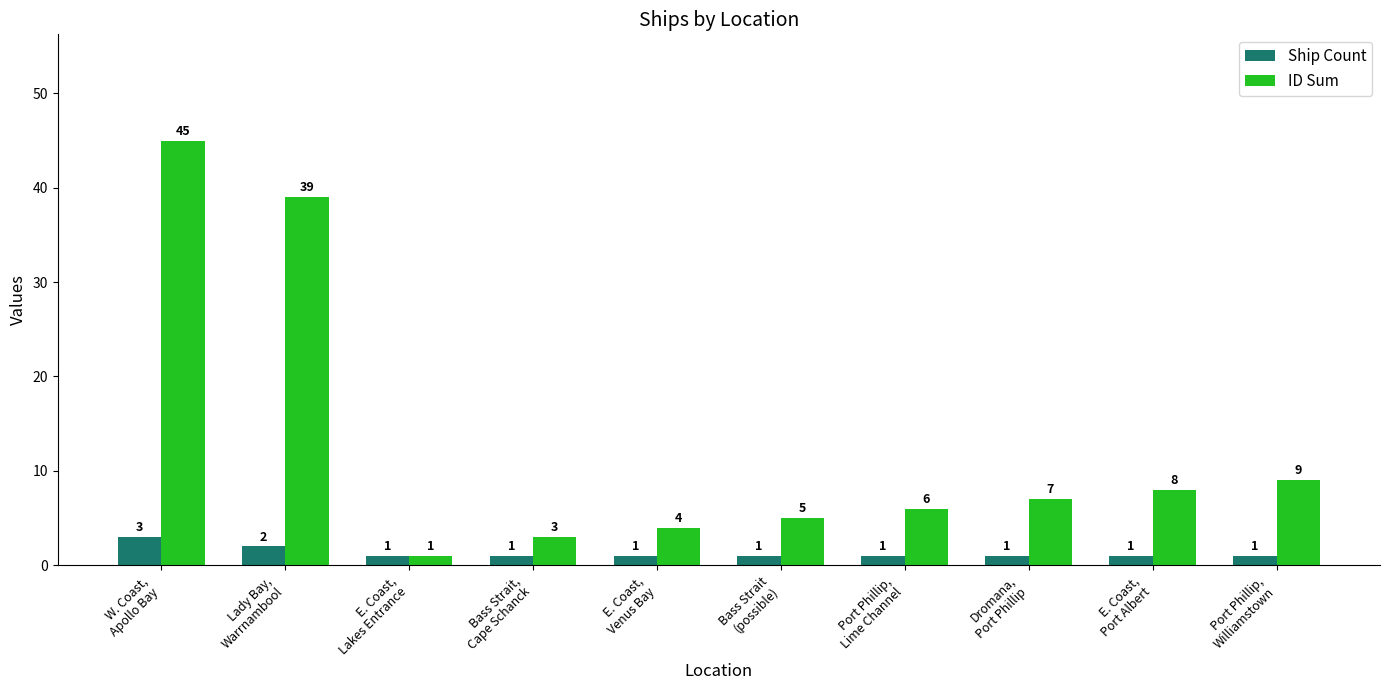

Count the Ship Count values in the range 1 to 2.

9